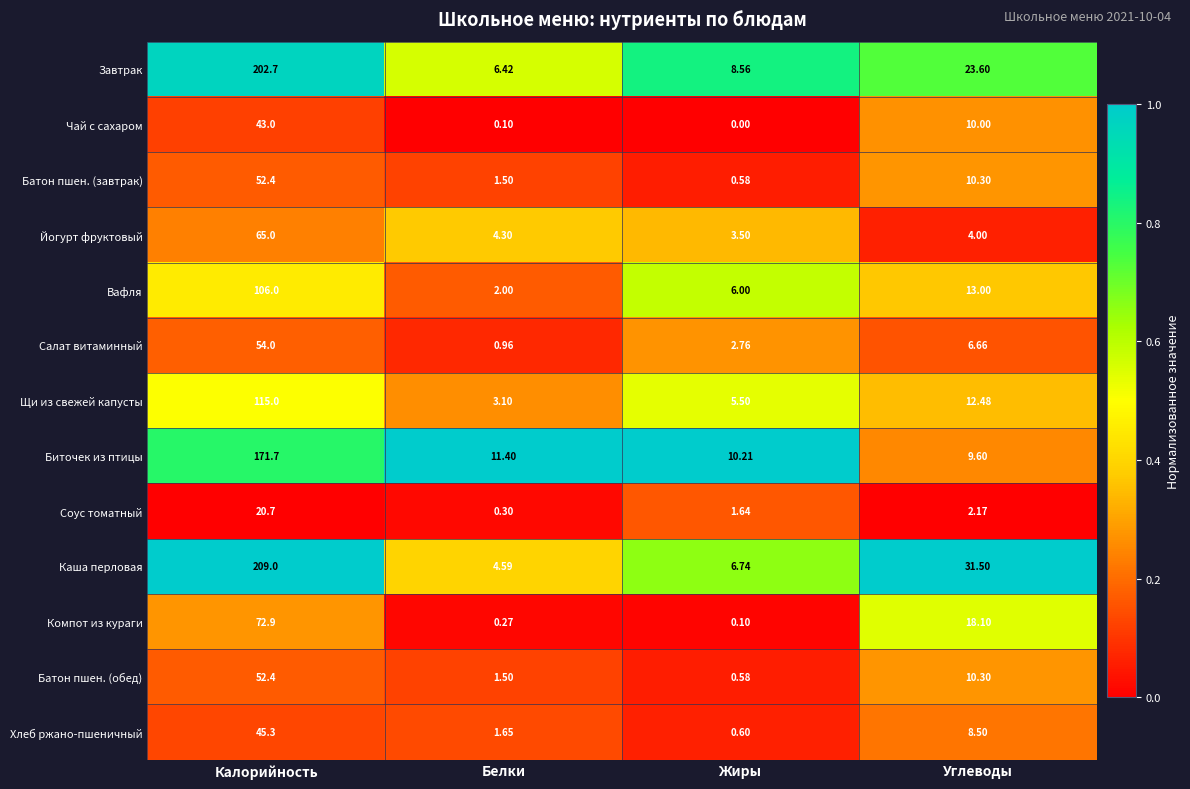

Which series changed the most between Калорийность and Белки?

Каша перловая